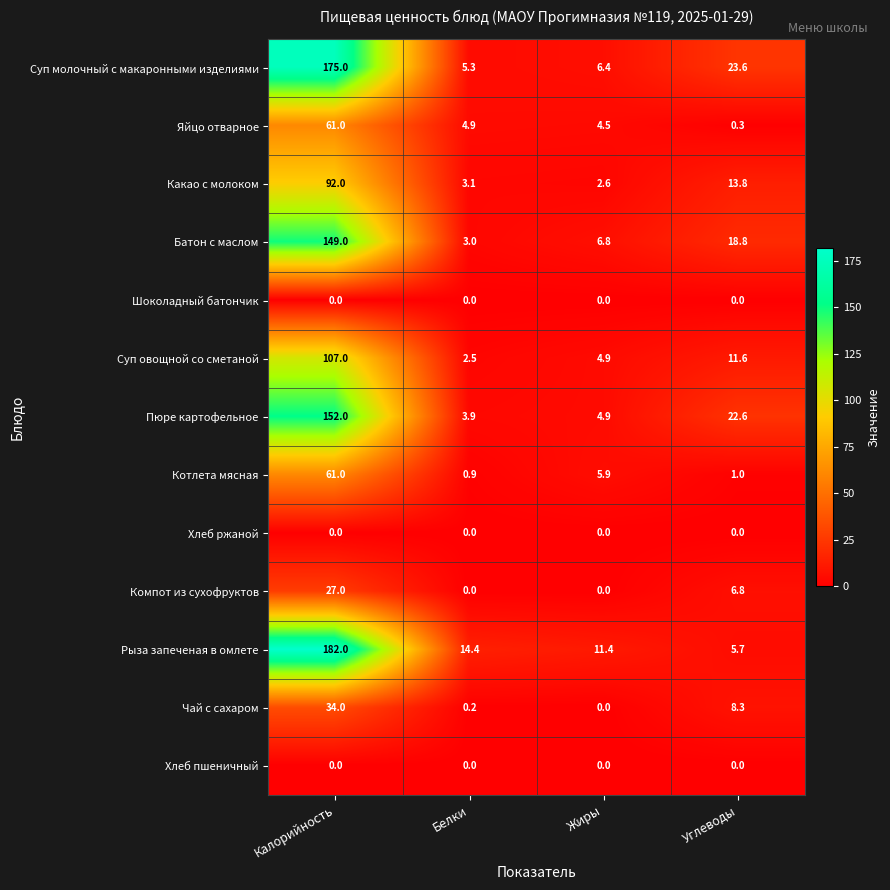

Is the value of Яйцо отварное at Углеводы greater than the value of Суп молочный с макаронными изделиями at Калорийность?

No